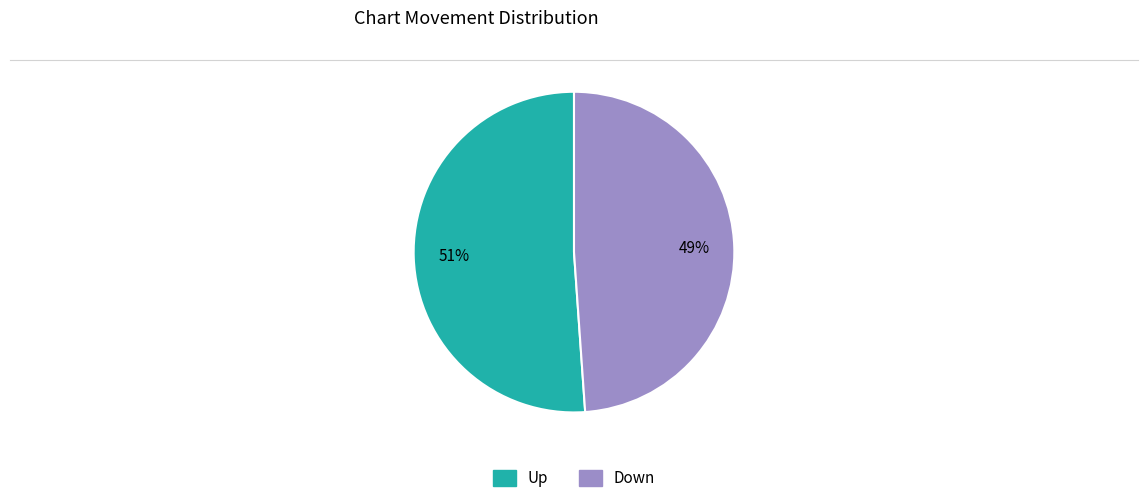

Does any single category account for the majority?

Yes